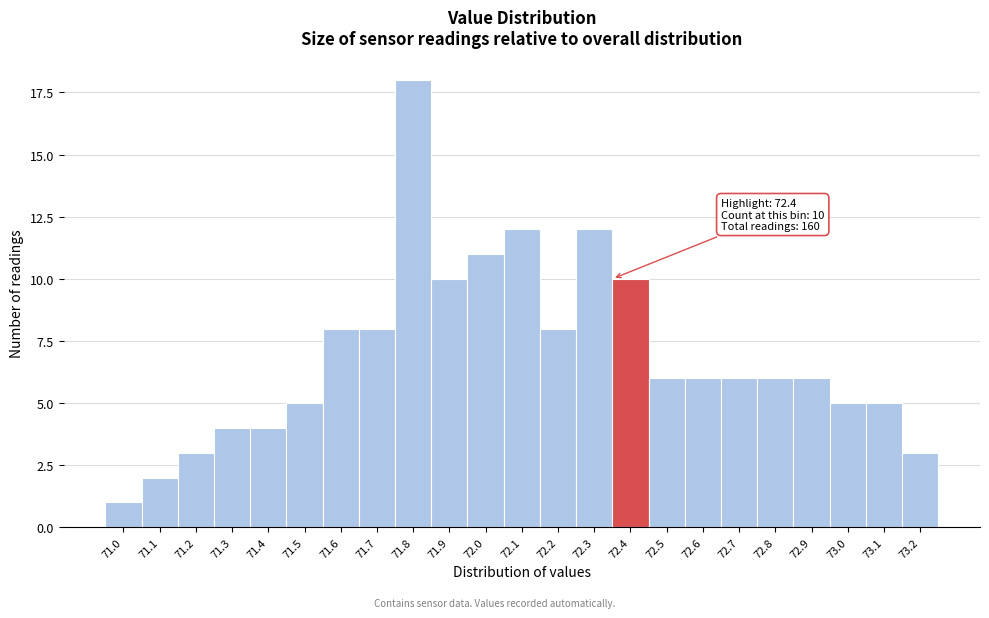

Reading right to left, what are all the values shown in this chart?

73.2=3	73.1=5	73.0=5	72.9=6	72.8=6	72.7=6	72.6=6	72.5=6	72.4=10	72.3=12	72.2=8	72.1=12	72.0=11	71.9=10	71.8=18	71.7=8	71.6=8	71.5=5	71.4=4	71.3=4	71.2=3	71.1=2	71.0=1